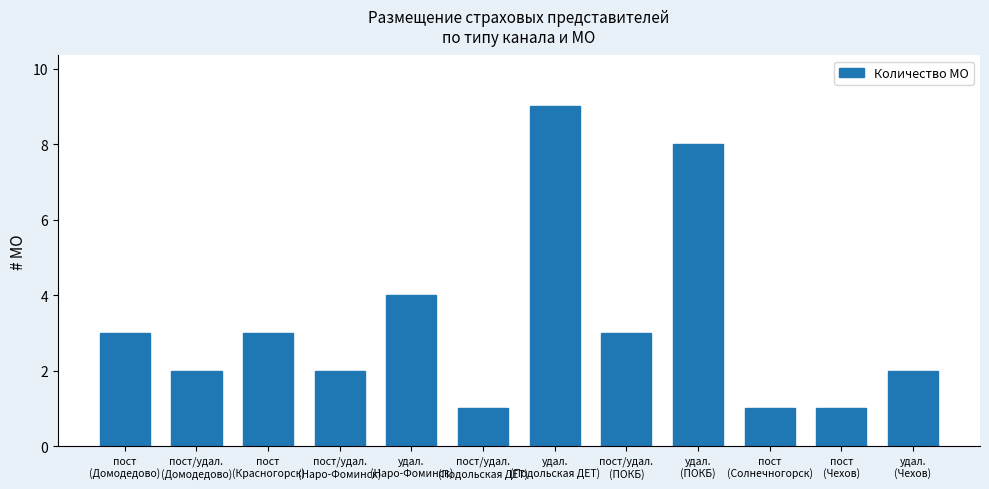

What is the difference between the second highest and minimum values?

7